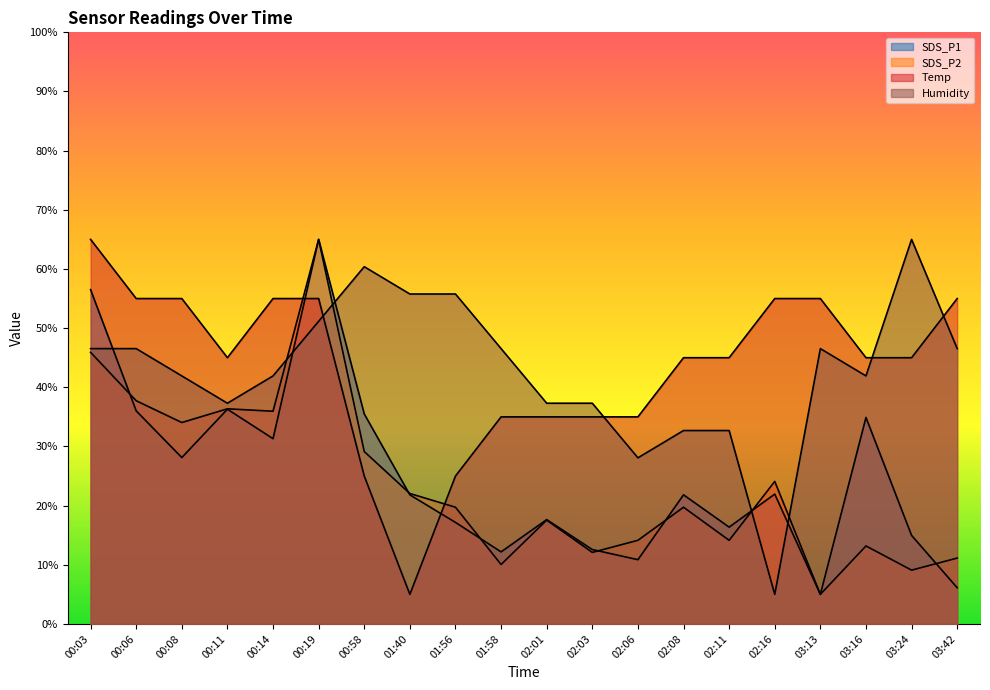

What is the minimum value for Temp?

5.0